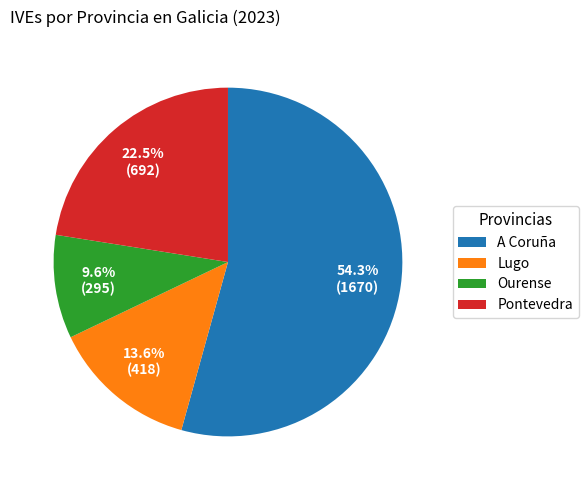

Rank the categories by value from lowest to highest.

Ourense, Lugo, Pontevedra, A Coruña